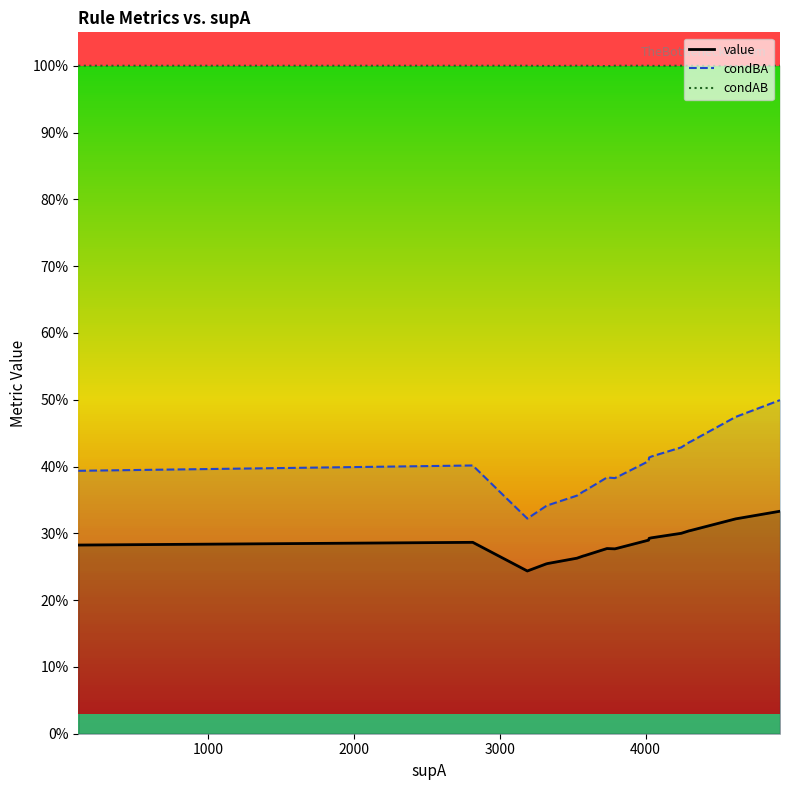

True or false: value and condBA intersect in this chart.

False